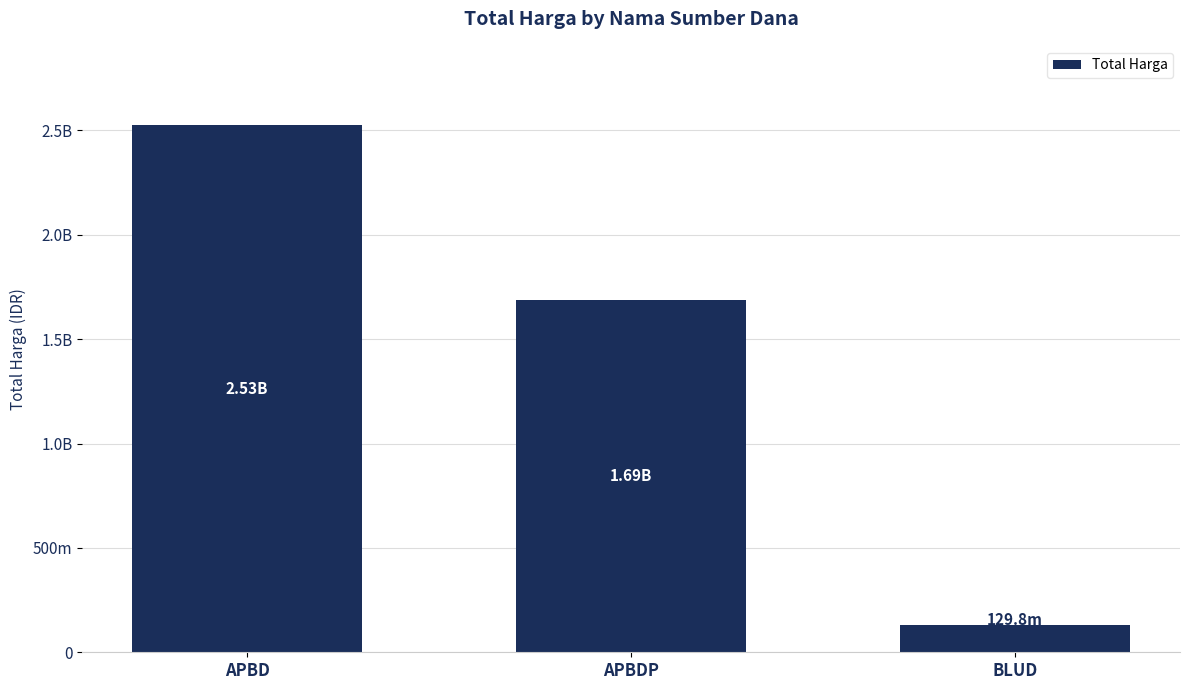

Does the chart contain any negative values?

No